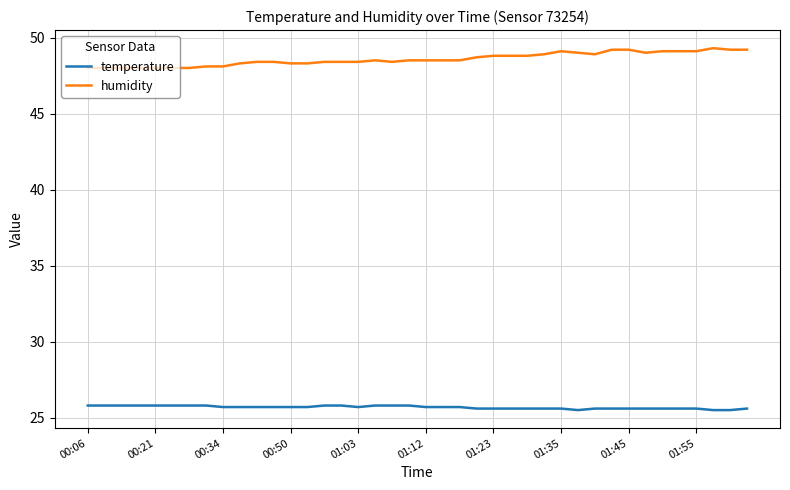

List the series in order of their peak value, highest first.

humidity, temperature